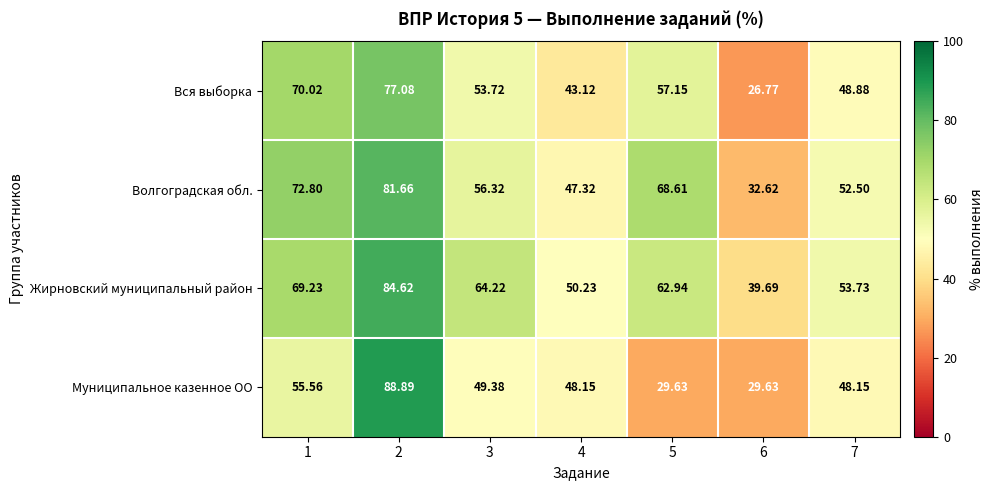

Rank the series at 1 from lowest to highest value.

Муниципальное казенное ОО, Жирновский муниципальный район, Вся выборка, Волгоградская обл.